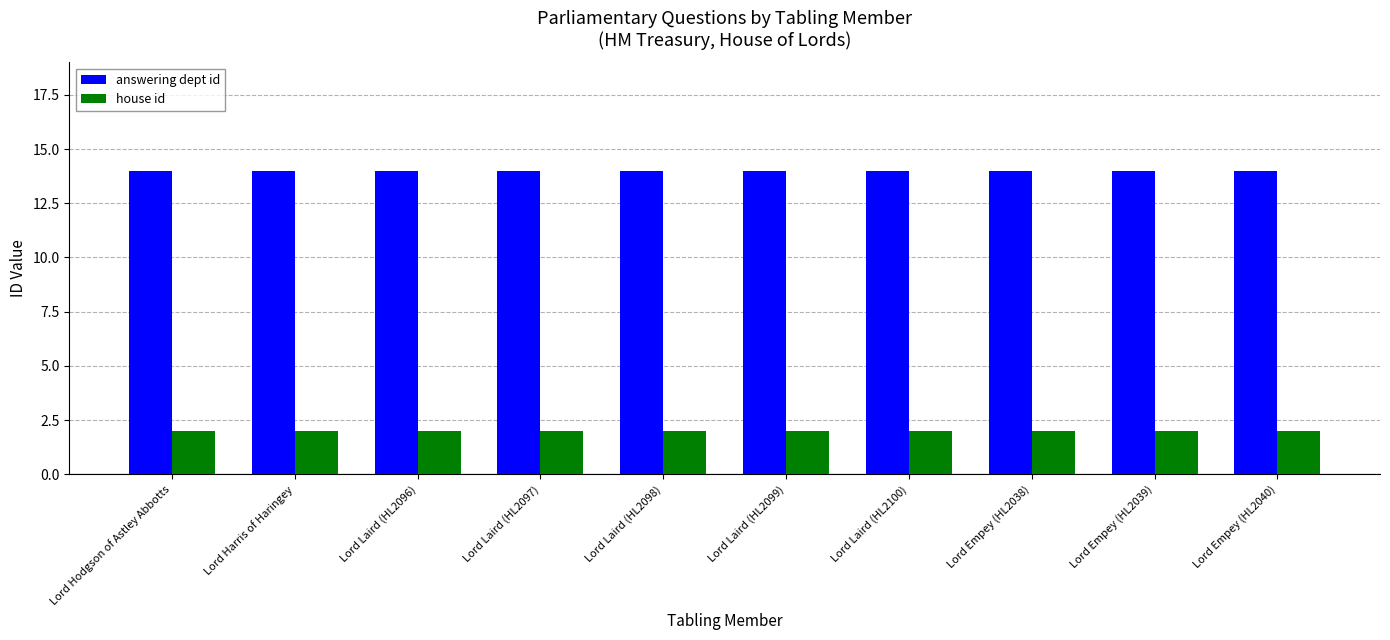

Is the value of answering dept id at Lord Harris of Haringey greater than the value of house id at Lord Empey (HL2040)?

Yes